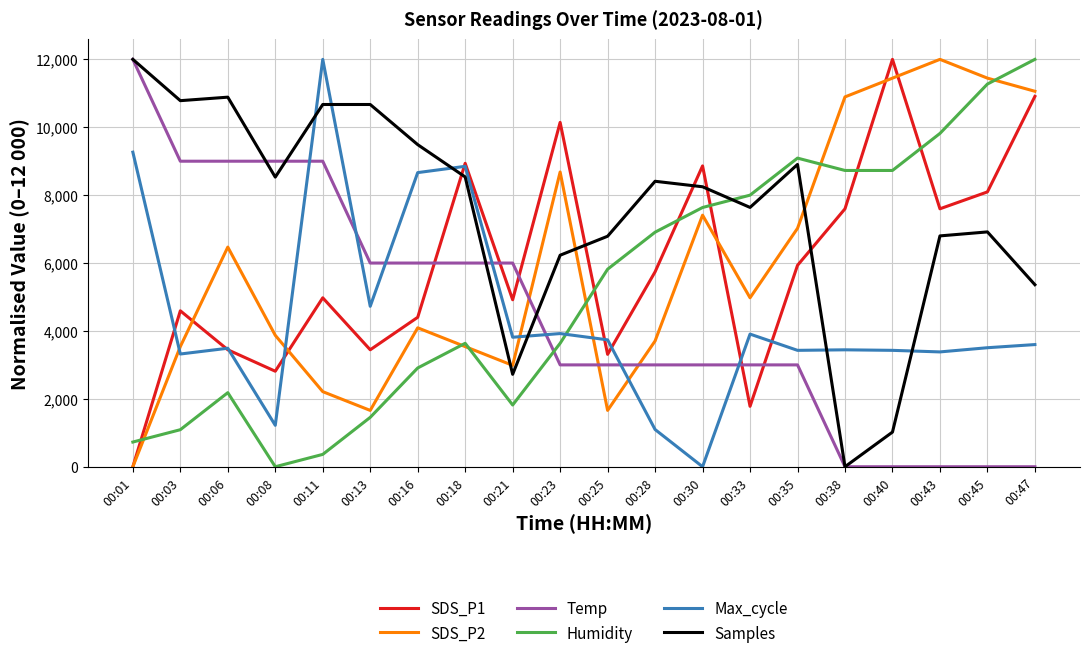

Where do SDS_P1 and Temp first cross each other?

00:16 and 00:18